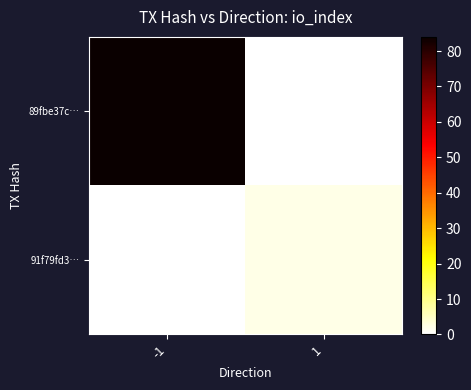

List the series in order of their peak value, lowest first.

91f79fd3…, 89fbe37c…